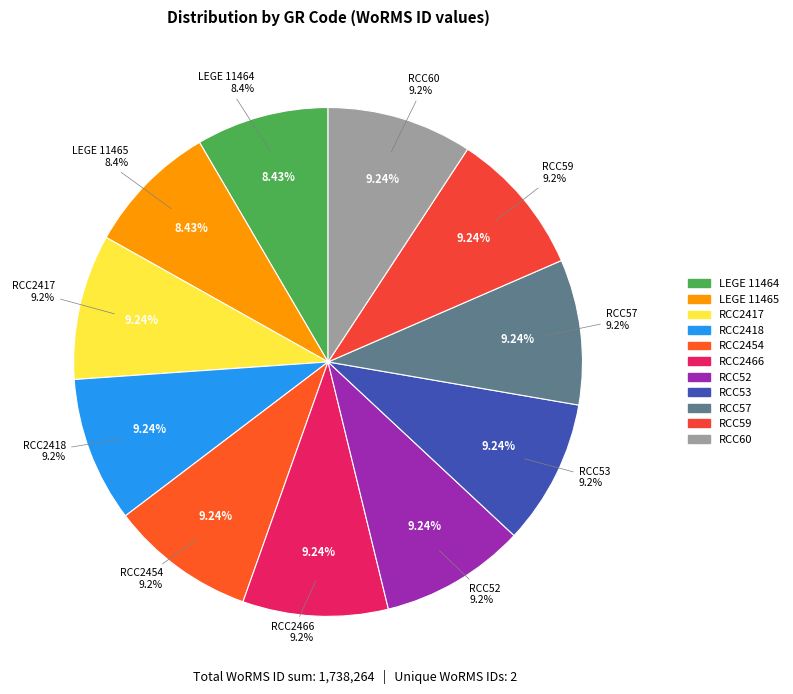

What is the smallest slice in the pie chart?

LEGE 11464